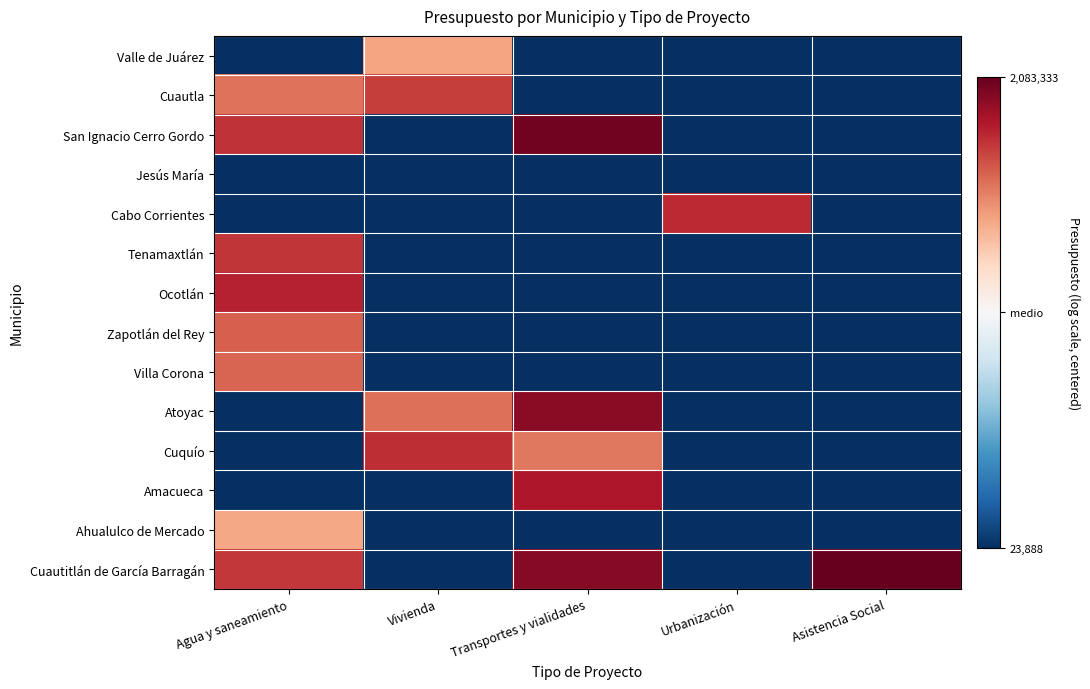

Rank the series at Urbanización from lowest to highest value.

Valle de Juárez, Cuautla, San Ignacio Cerro Gordo, Jesús María, Tenamaxtlán, Ocotlán, Zapotlán del Rey, Villa Corona, Atoyac, Cuquío, Amacueca, Ahualulco de Mercado, Cuautitlán de García Barragán, Cabo Corrientes